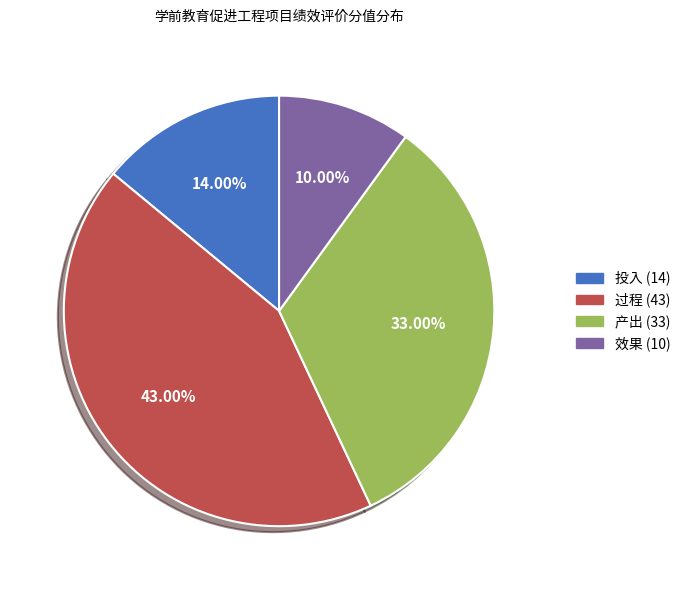

Rank the categories by value from lowest to highest.

效果 (10), 投入 (14), 产出 (33), 过程 (43)